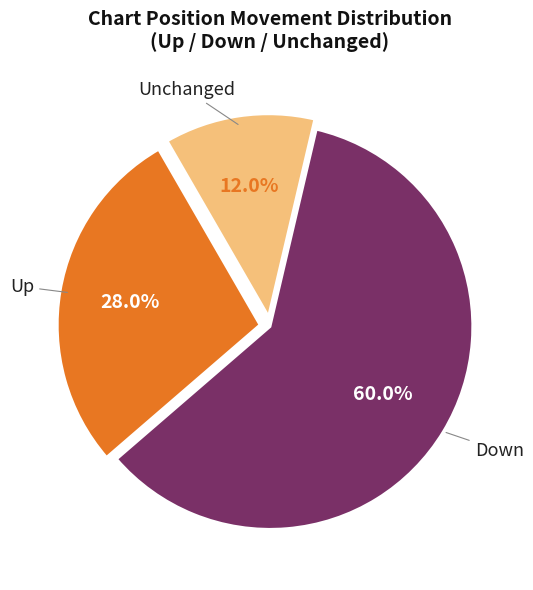

Is there any slice that represents more than half of the pie?

Yes